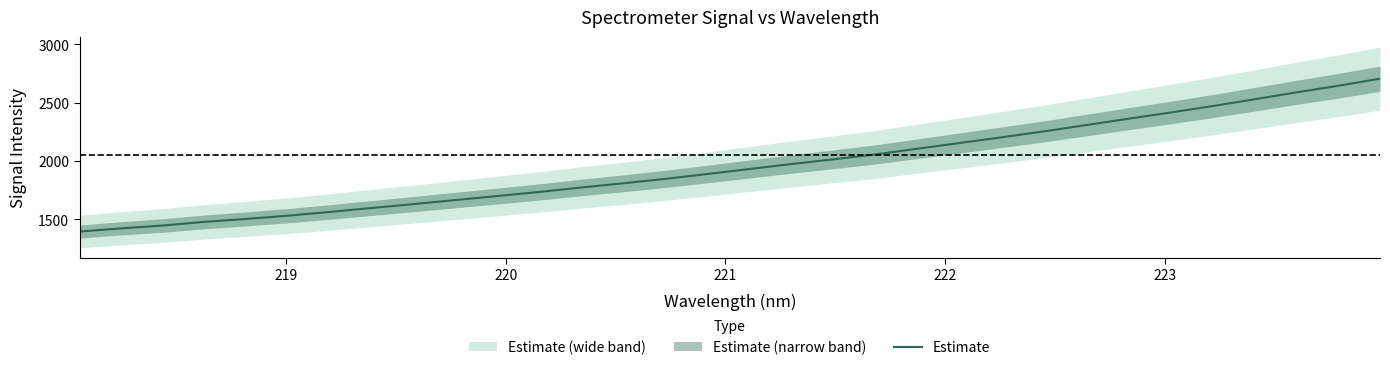

What is the minimum value for Estimate?

1394.3